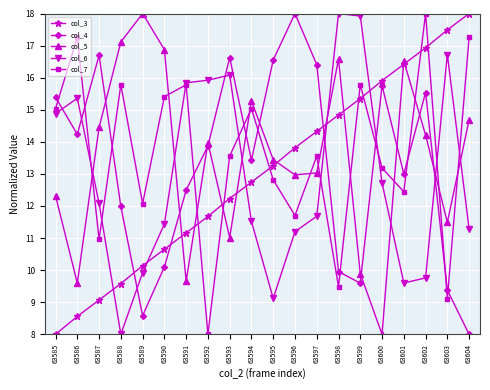

What is the spread (max minus min) of values at 63590?

6.8